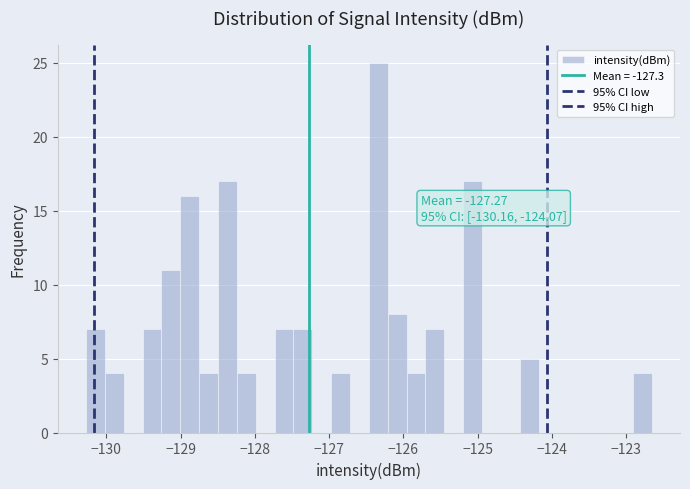

Around what value on the x-axis is the tallest bar? Give the approximate position of its centre, as read against the axis.

-126.3